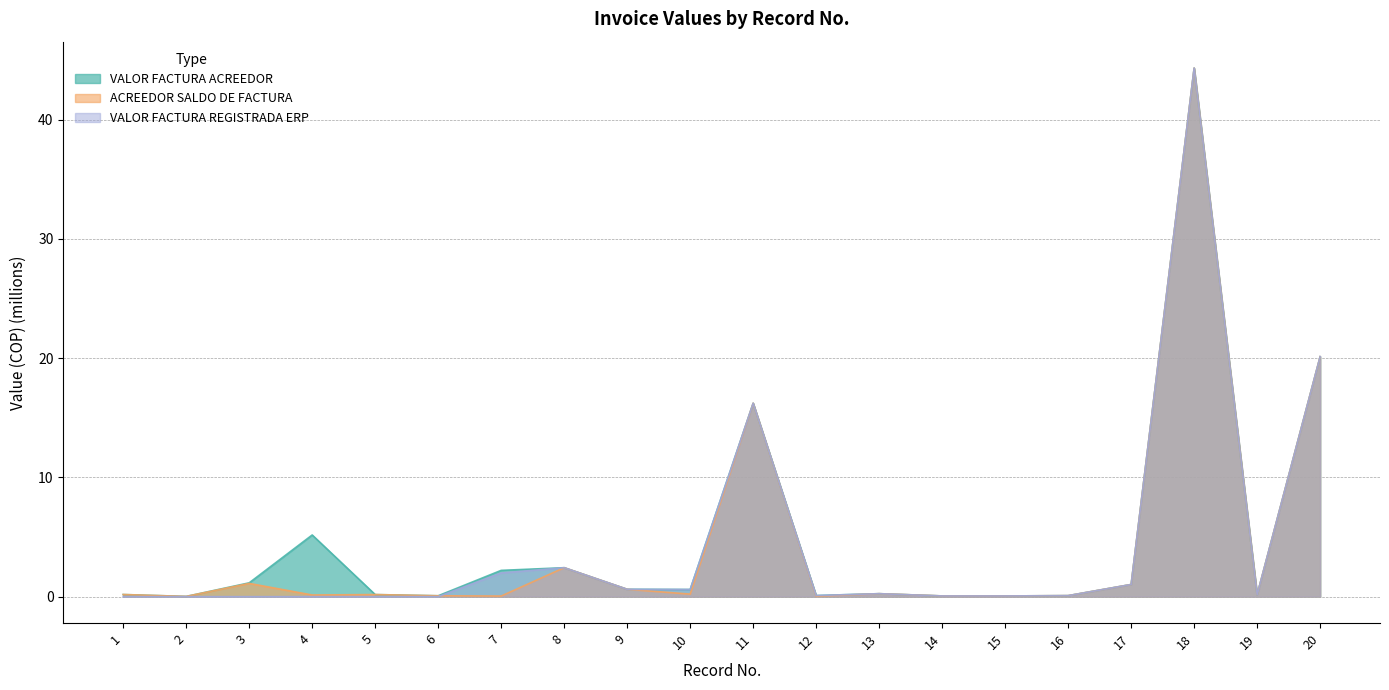

The value of VALOR FACTURA ACREEDOR at 10 is 0.6. True or false?

True